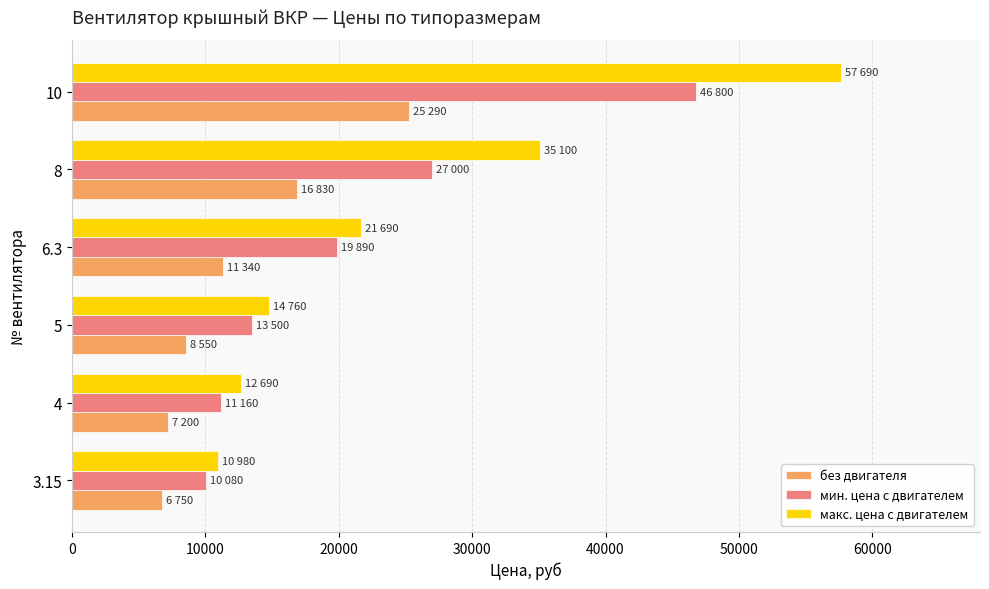

Which series changed the most between 3.15 and 8?

макс. цена с двигателем